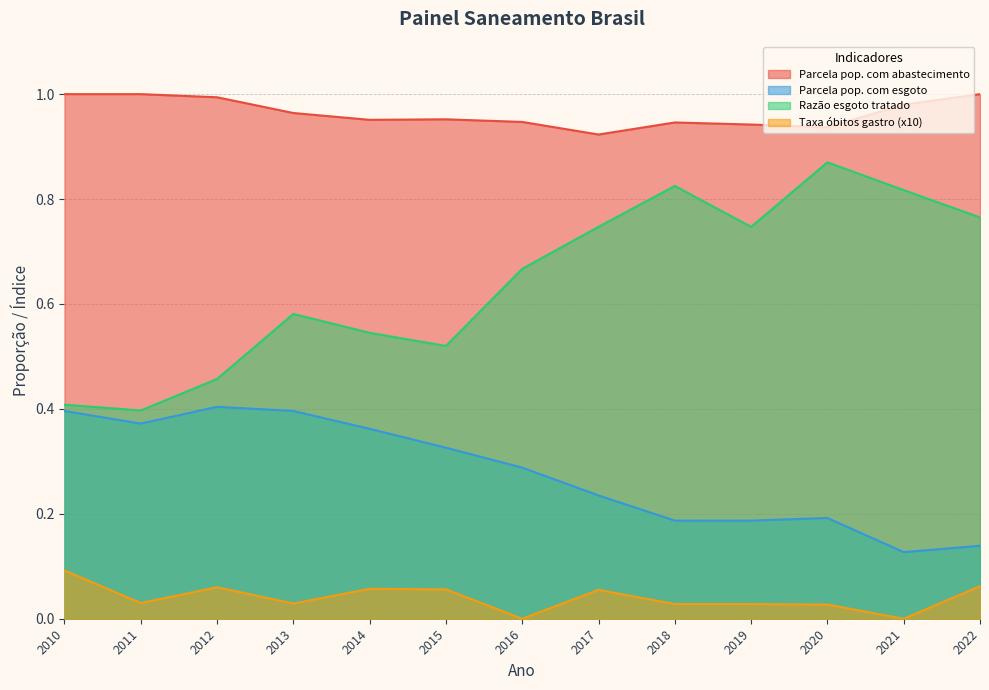

Reading left to right, what are all the values shown in this chart?

Parcela pop. com abastecimento: 2010=1.0	2011=1.0	2012=1.0	2013=1.0	2014=1.0	2015=1.0	2016=0.9	2017=0.9	2018=0.9	2019=0.9	2020=0.9	2021=1.0	2022=1.0
Parcela pop. com esgoto: 2010=0.4	2011=0.4	2012=0.4	2013=0.4	2014=0.4	2015=0.3	2016=0.3	2017=0.2	2018=0.2	2019=0.2	2020=0.2	2021=0.1	2022=0.1
Razão esgoto tratado: 2010=0.4	2011=0.4	2012=0.5	2013=0.6	2014=0.5	2015=0.5	2016=0.7	2017=0.7	2018=0.8	2019=0.7	2020=0.9	2021=0.8	2022=0.8
Taxa óbitos gastro (x10): 2010=0.1	2011=0.0	2012=0.1	2013=0.0	2014=0.1	2015=0.1	2016=0.0	2017=0.1	2018=0.0	2019=0.0	2020=0.0	2021=0.0	2022=0.1